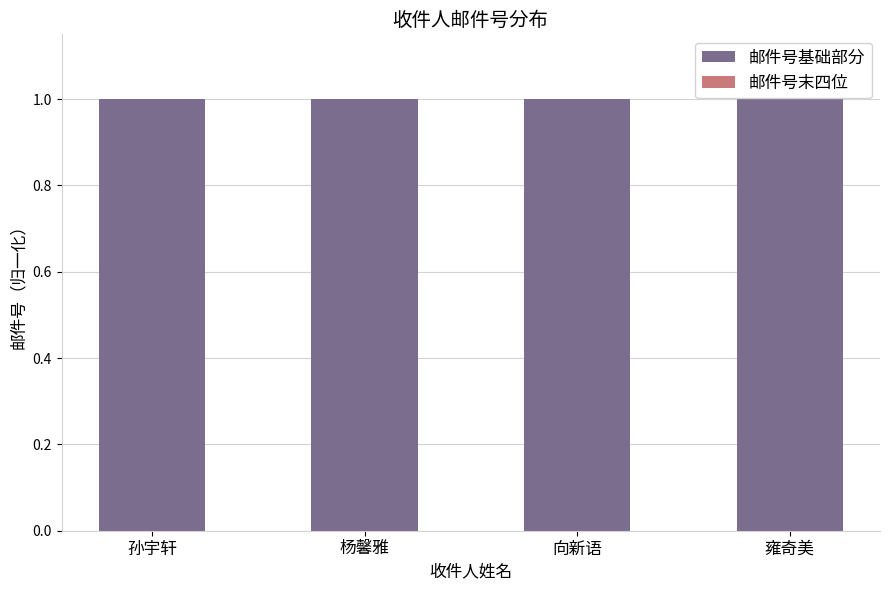

Is it true that 邮件号基础部分 equals 1.0 at 雍奇美?

True